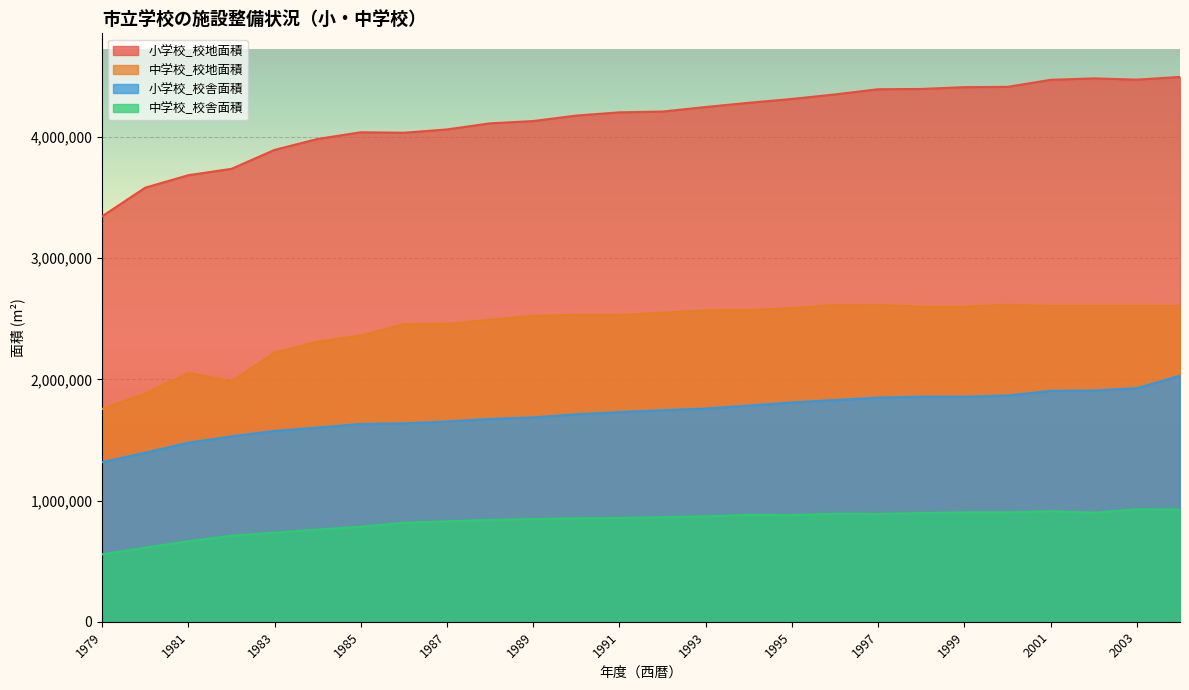

What is the lowest value of the 小学校_校地面積 series?

3346345